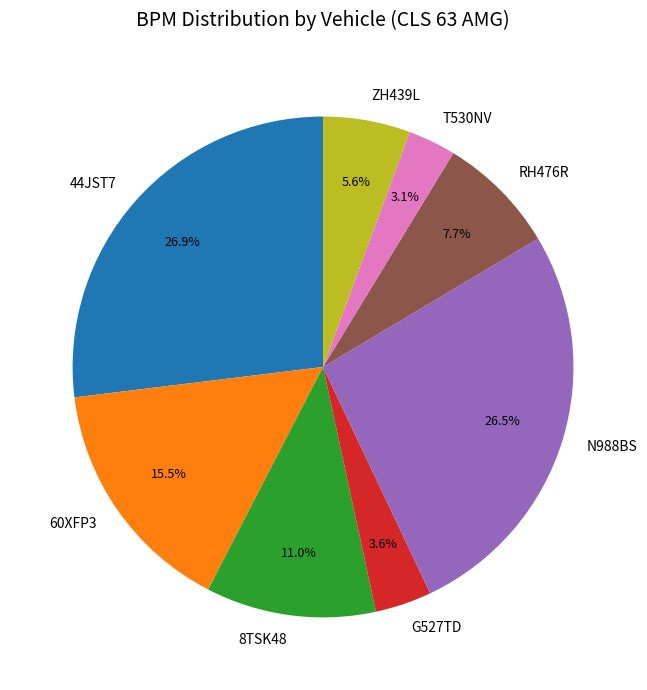

What percentage is NOT represented by 8TSK48?

89.0%